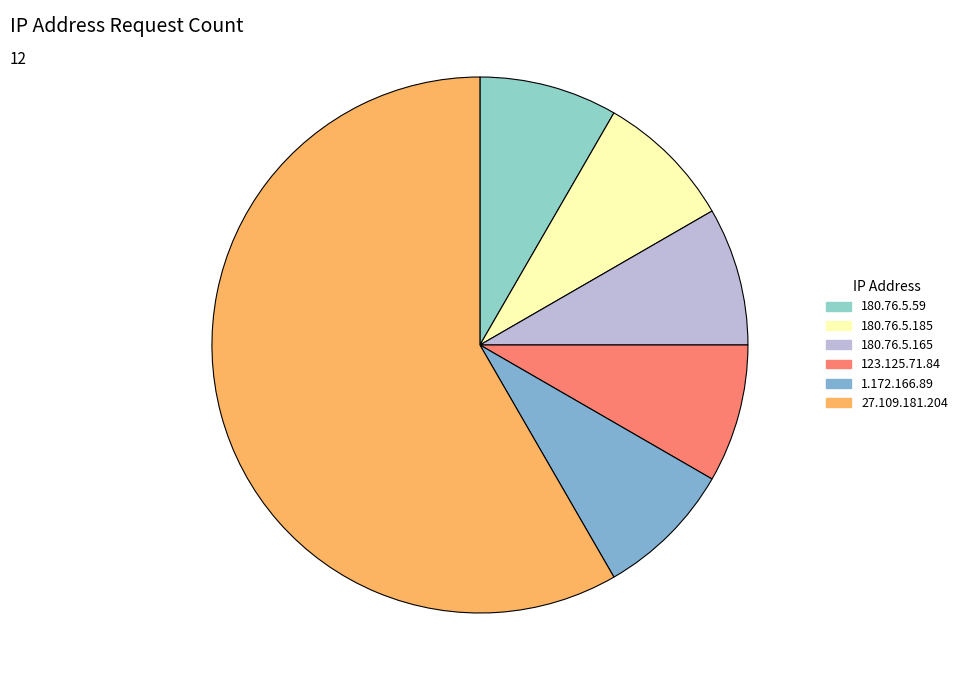

How many slices are in this pie chart?

6